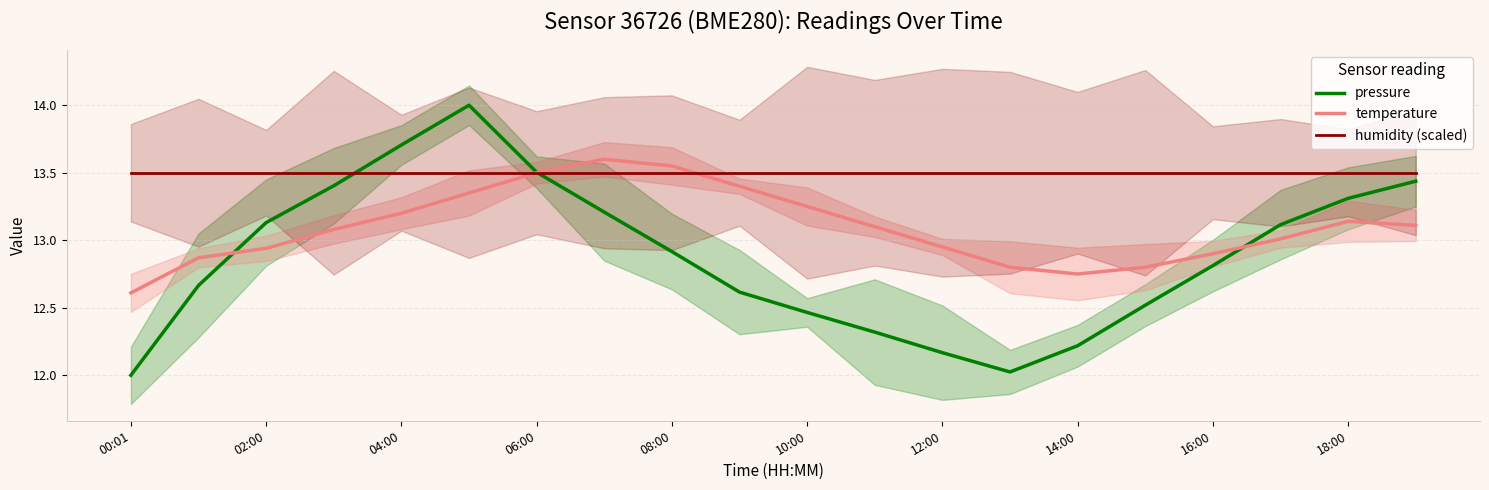

In temperature, how many points are lower than both neighbors (excluding endpoints)?

1